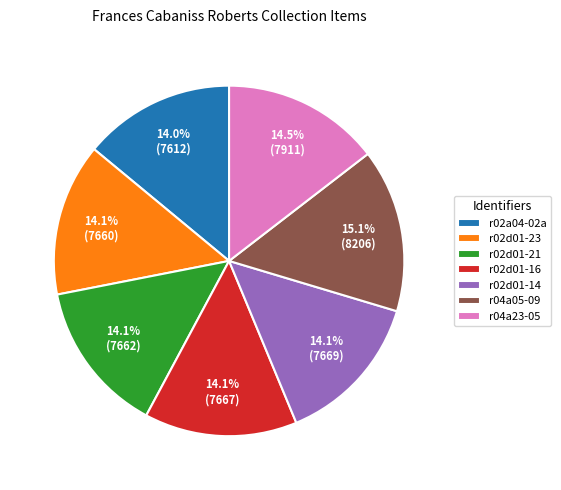

What is the total percentage of r04a05-09 and r02d01-14?

29.2%